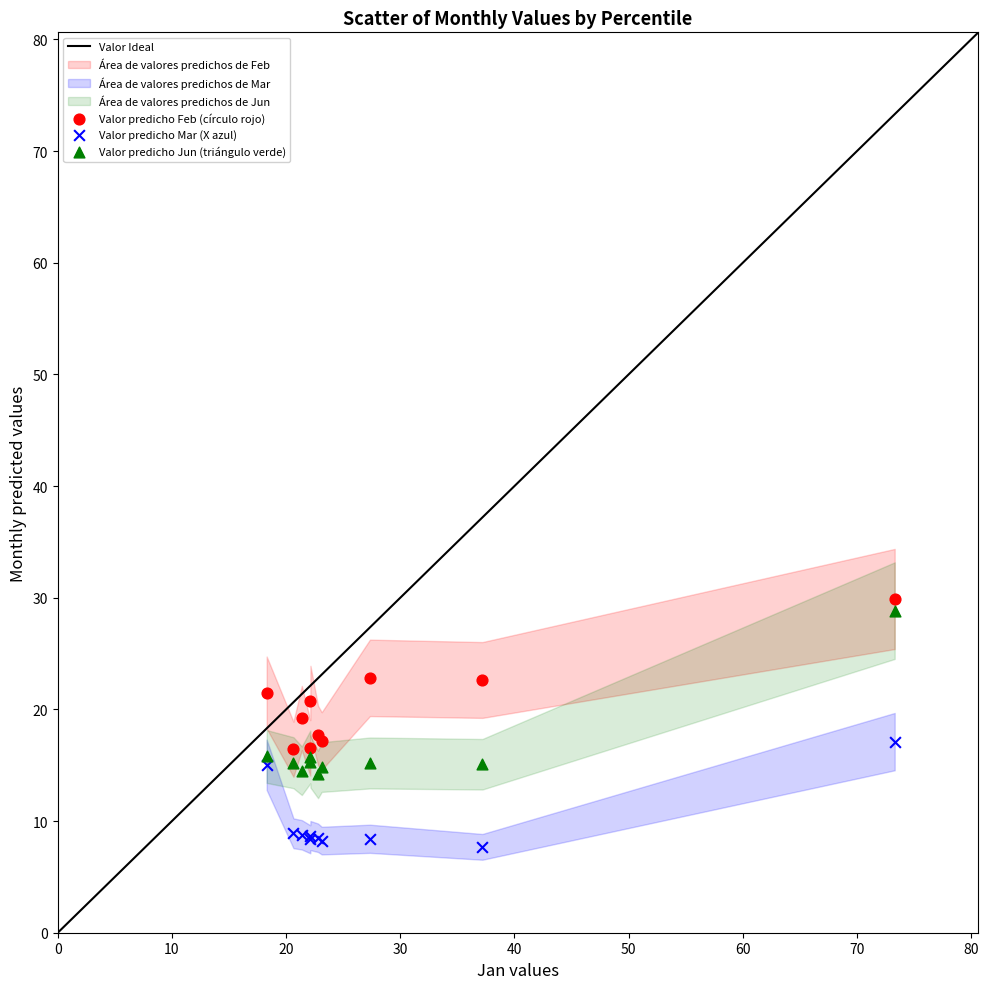

Which series reaches the minimum Y coordinate?

Valor predicho Mar (X azul)